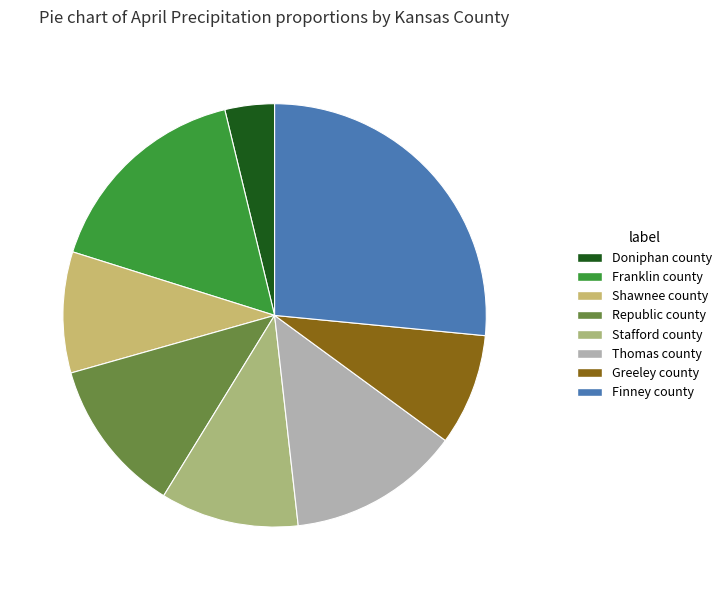

To the nearest percent, what is the average slice percentage?

12%